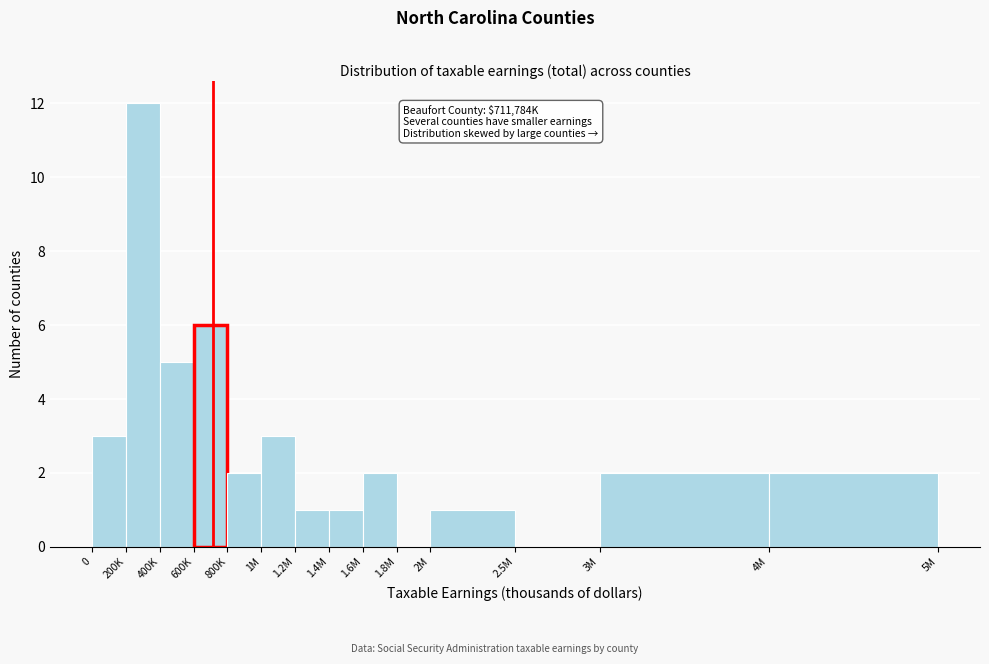

Reading right to left, extract all data points from this chart.

4M=2	3M=2	2.5M=0	2M=1	1.8M=0	1.6M=2	1.4M=1	1.2M=1	1M=3	800K=2	600K=6	400K=5	200K=12	0=3